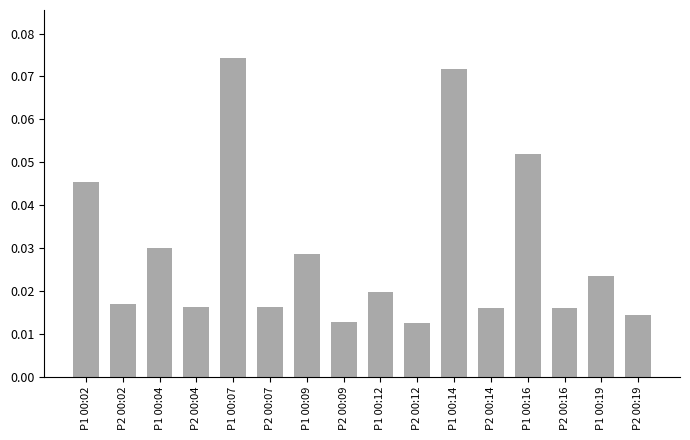

Which category has the highest value across all series?

P1 00:07